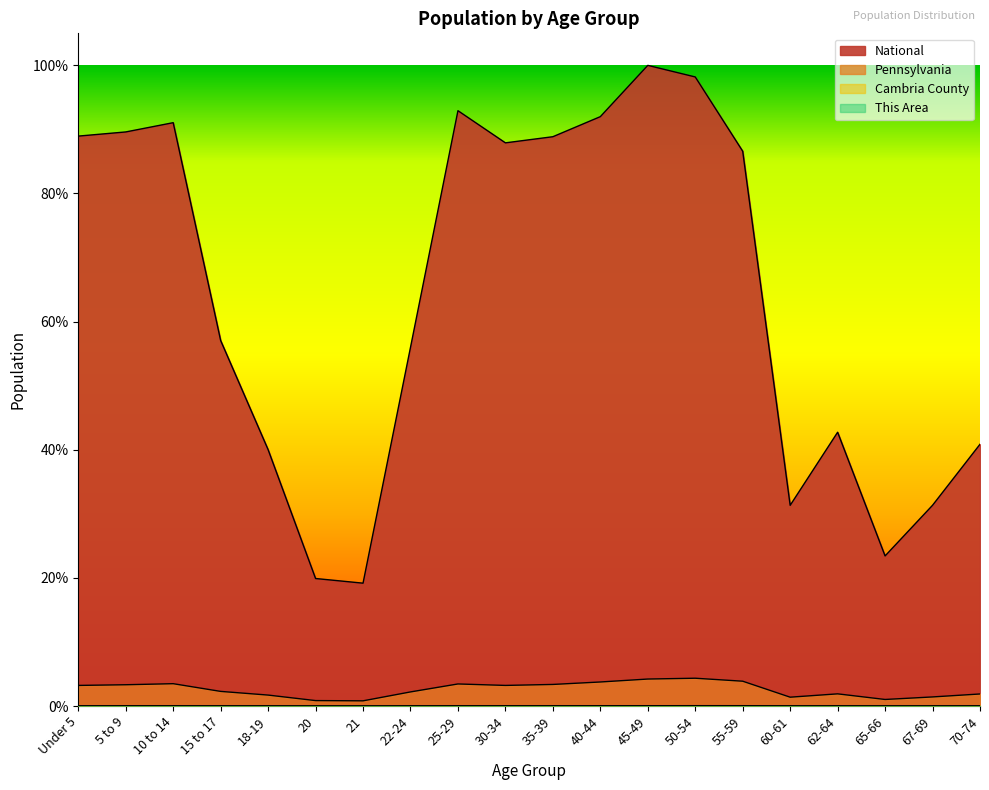

List the labels in order of Pennsylvania value, smallest first.

21, 20, 65-66, 60-61, 67-69, 18-19, 70-74, 62-64, 22-24, 15 to 17, Under 5, 30-34, 5 to 9, 35-39, 25-29, 10 to 14, 40-44, 55-59, 45-49, 50-54